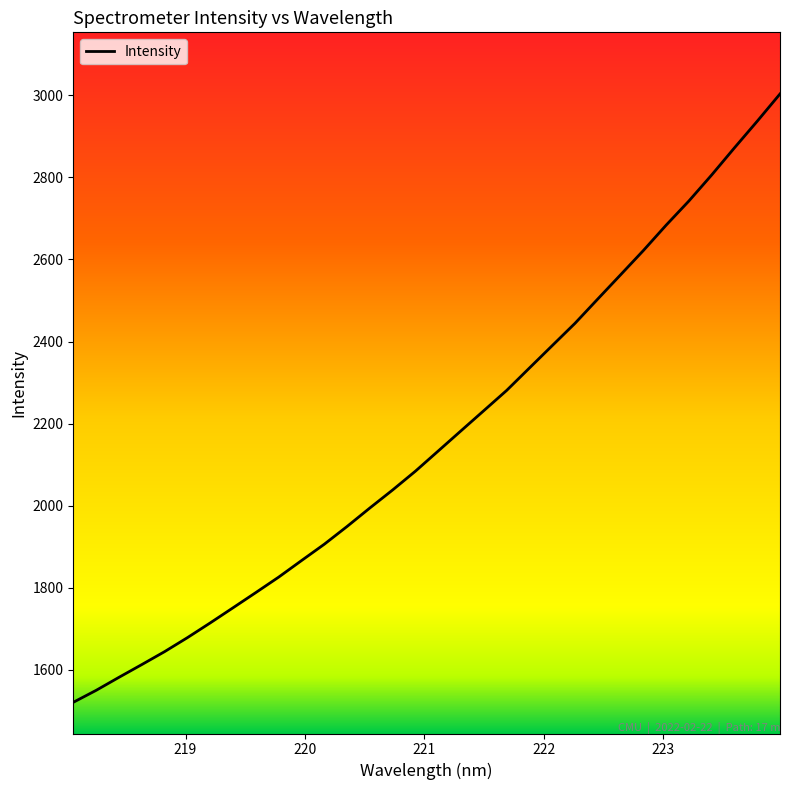

What is the difference between the maximum and minimum values?

1483.3